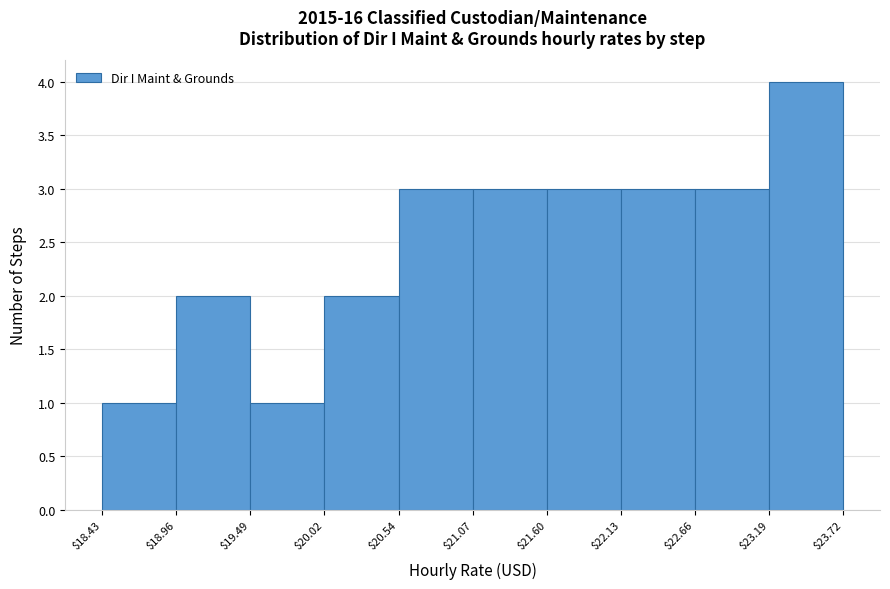

Reading left to right, transcribe this chart: for each bar, give the range it covers on the x-axis and its height. The values are not printed on the chart, so give them approximately, as read against the axis.

$18.43 to $18.96: 1
$18.96 to $19.49: 2
$19.49 to $20.02: 1
$20.02 to $20.54: 2
$20.54 to $21.07: 3
$21.07 to $21.60: 3
$21.60 to $22.13: 3
$22.13 to $22.66: 3
$22.66 to $23.19: 3
$23.19 to $23.72: 4